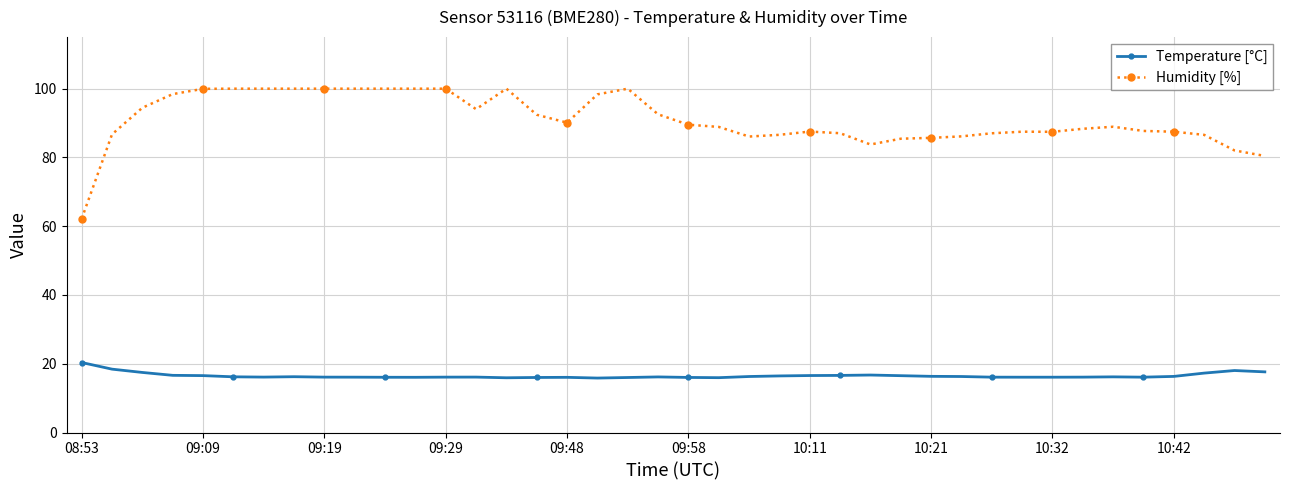

True or false: Humidity [%] and Temperature [°C] intersect in this chart.

False